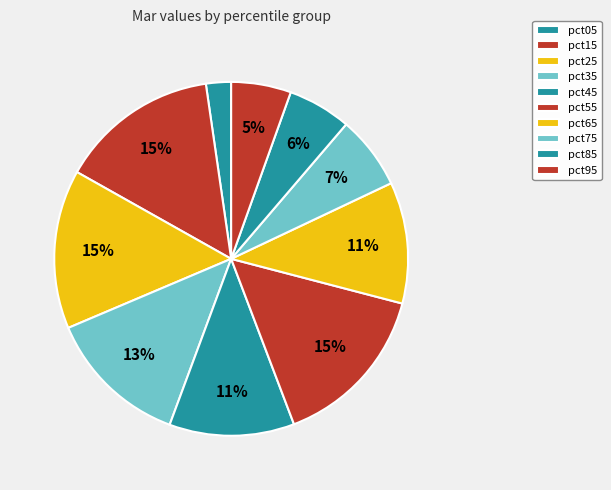

Count the number of slices in the pie.

10